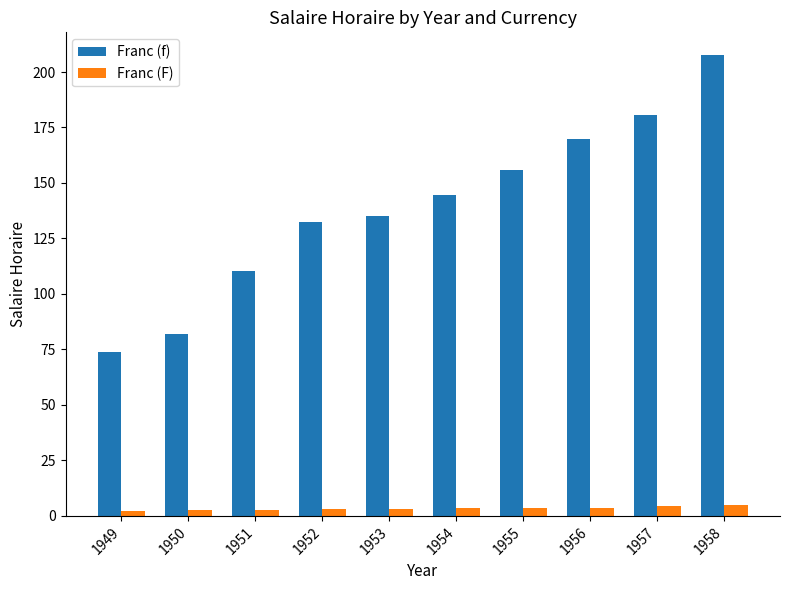

True or false: Franc (F) has a value of 3.7 at 1956.

True